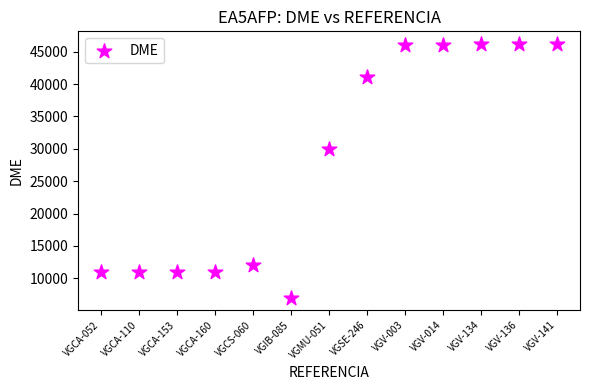

What Y value in the scatter plot is closest to 26604?

30015